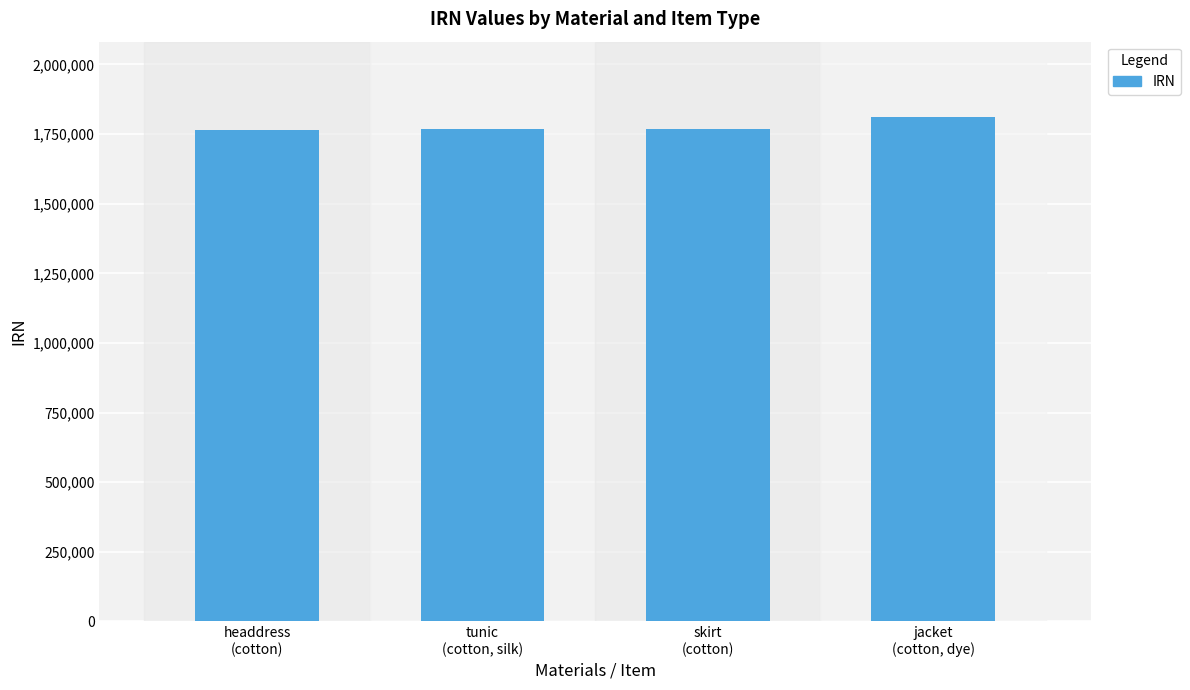

What position from the left is tunic
(cotton, silk)?

2